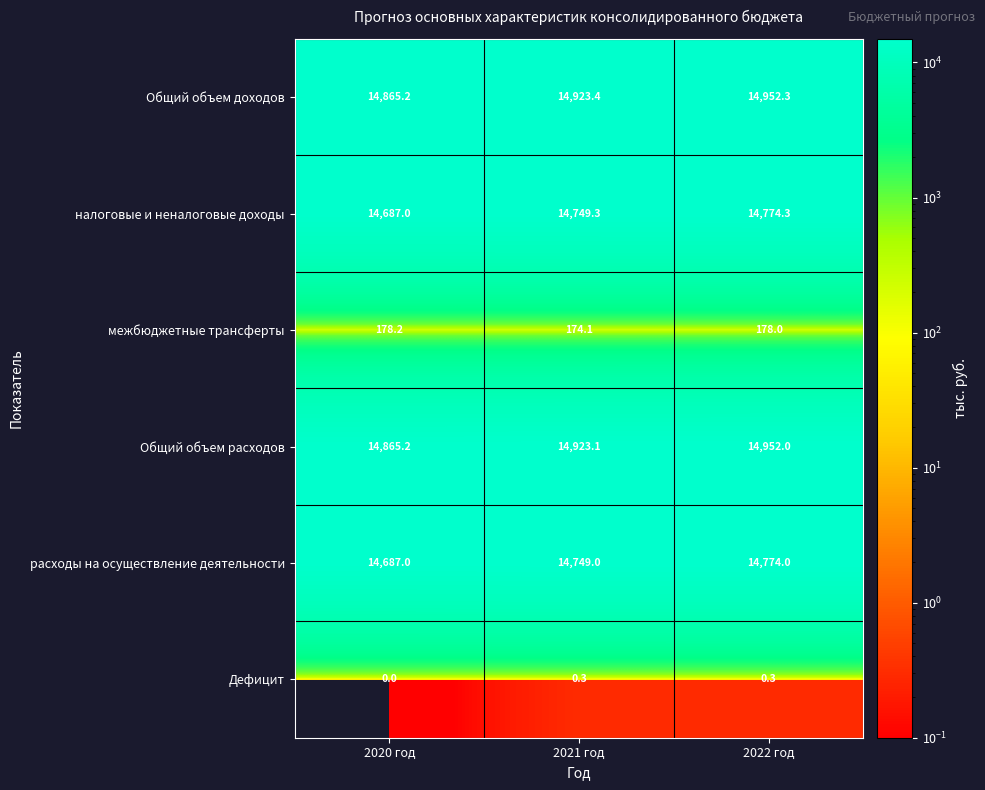

Reading left to right, transcribe all the data shown in this chart.

Общий объем доходов: 14865.2	14923.4	14952.3
налоговые и неналоговые доходы: 14687.0	14749.3	14774.3
межбюджетные трансферты: 178.2	174.1	178.0
Общий объем расходов: 14865.2	14923.1	14952.0
расходы на осуществление деятельности: 14687.0	14749.0	14774.0
Дефицит: 0.0	0.3	0.3